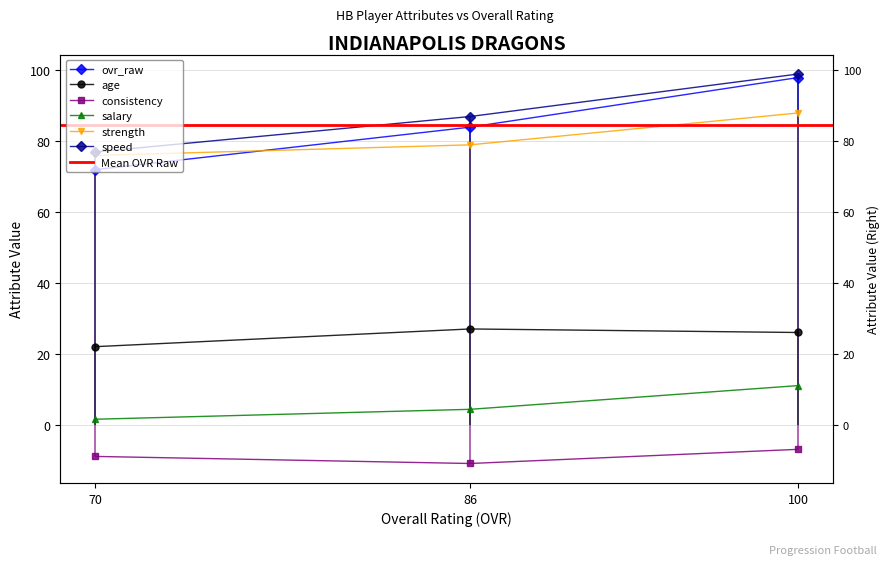

What is the difference between the ovr_raw values at 100 and 70?

26.0